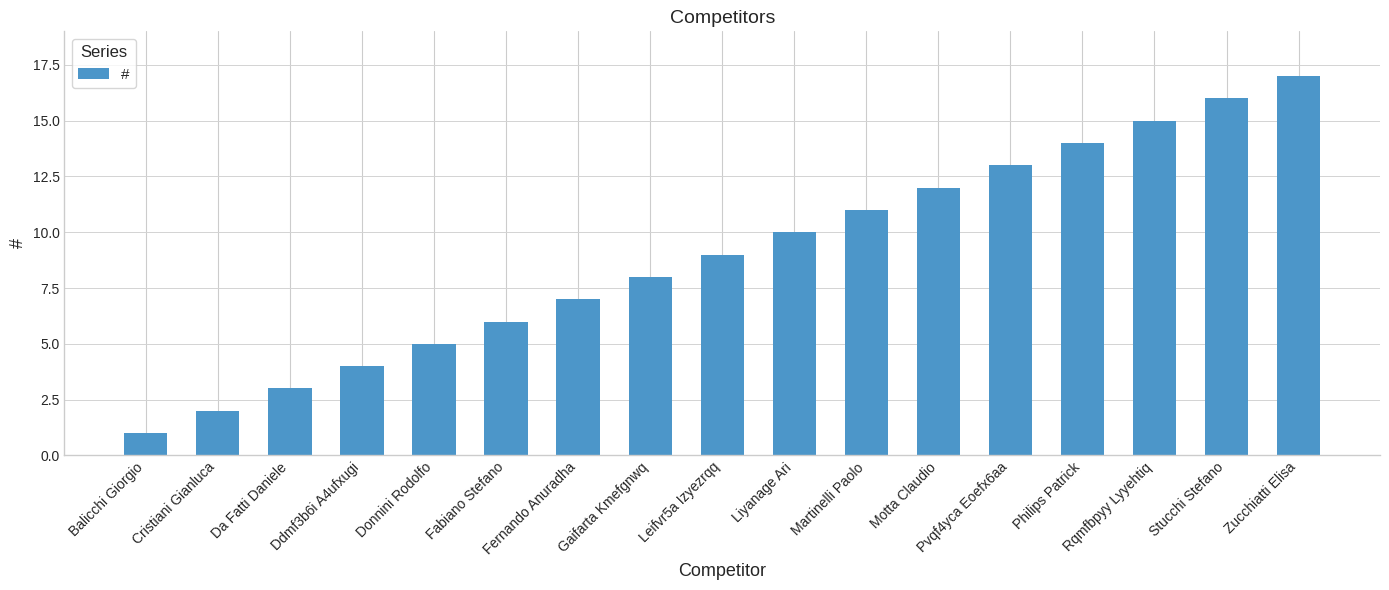

List the labels in order of value, largest first.

Zucchiatti Elisa, Stucchi Stefano, Rqmfbpyy Lyyehtiq, Philips Patrick, Pvqf4yca Eoefx6aa, Motta Claudio, Martinelli Paolo, Liyanage Ari, Leifvr5a Izyezrqq, Gaifarta Kmefgnwq, Fernando Anuradha, Fabiano Stefano, Donnini Rodolfo, Ddmf3b6i A4ufxugi, Da Fatti Daniele, Cristiani Gianluca, Balicchi Giorgio